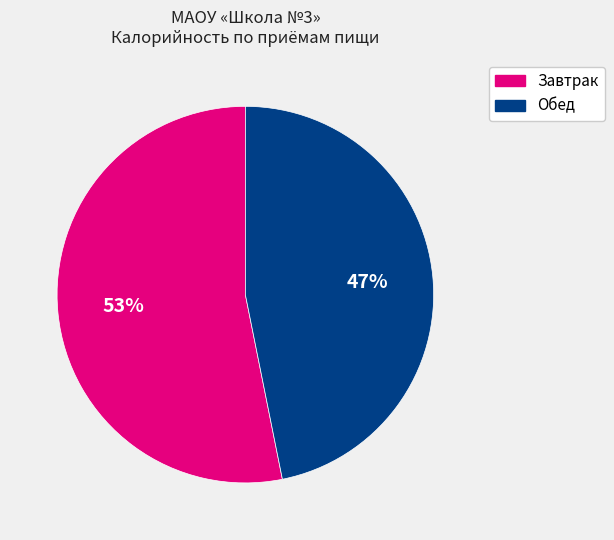

Which slice is the largest?

Завтрак